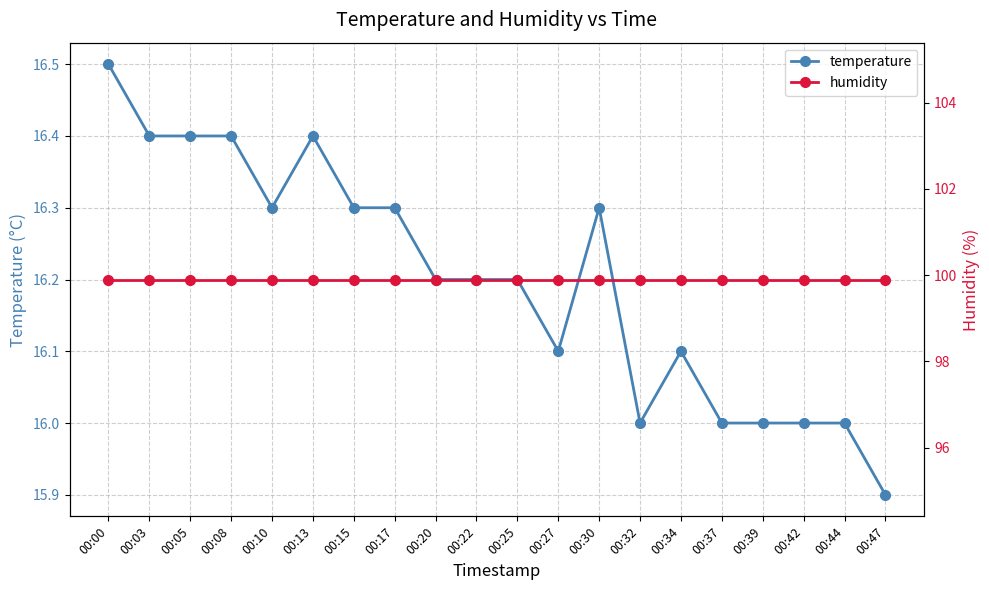

Rank the series by their average value, from lowest to highest.

temperature, humidity